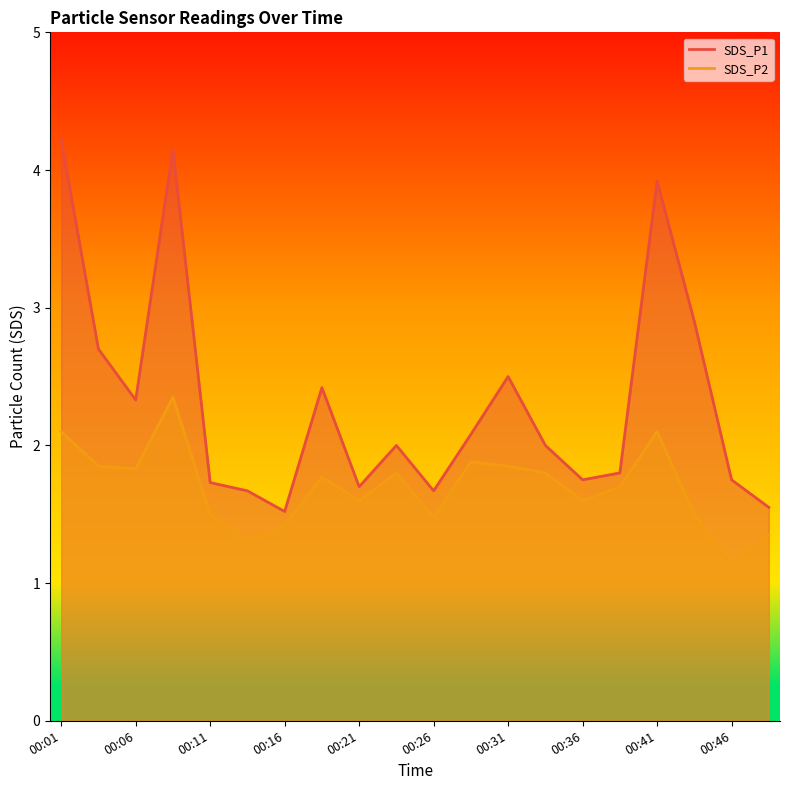

Does the chart display data point markers on the line(s)?

No